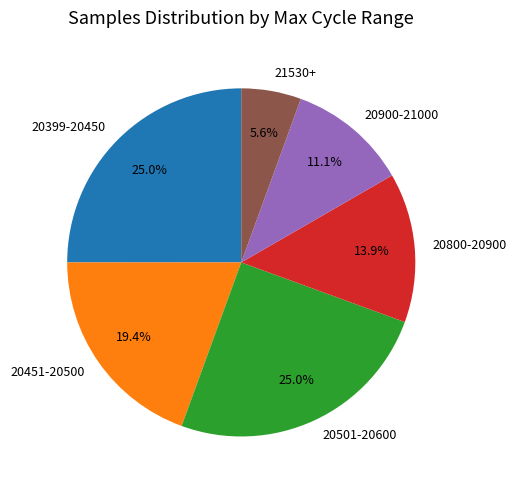

To the nearest percent, what is the average slice percentage?

17%